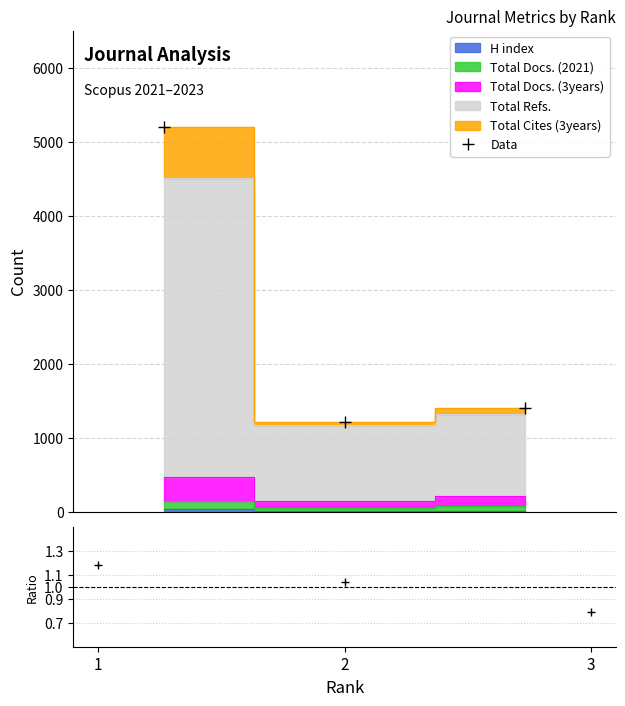

What is the sum of all Total Docs. (2021) values?

276